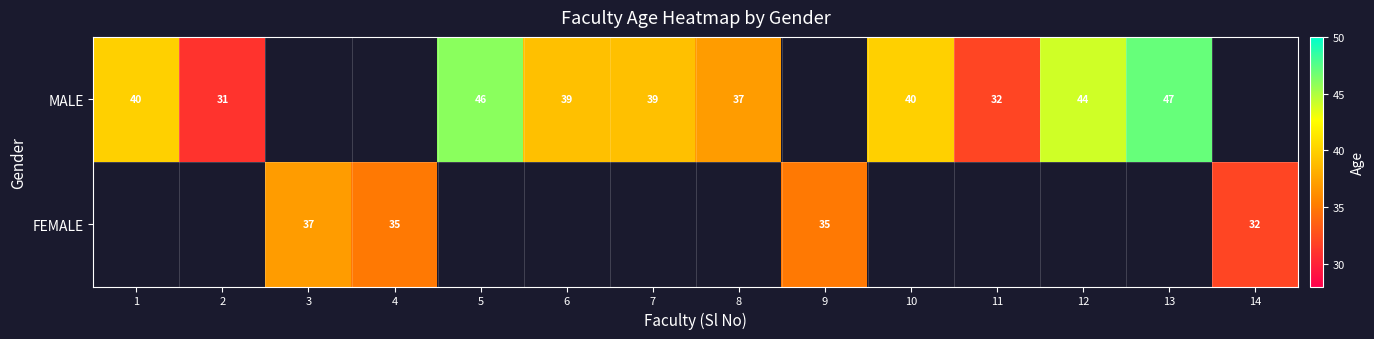

True or false: FEMALE has a value of 18 at 4.

False